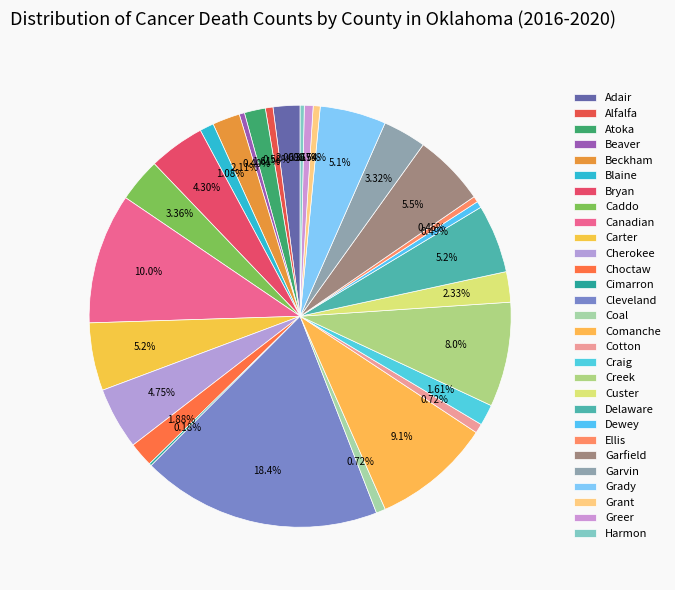

Between Delaware and Cotton, which is larger?

Delaware